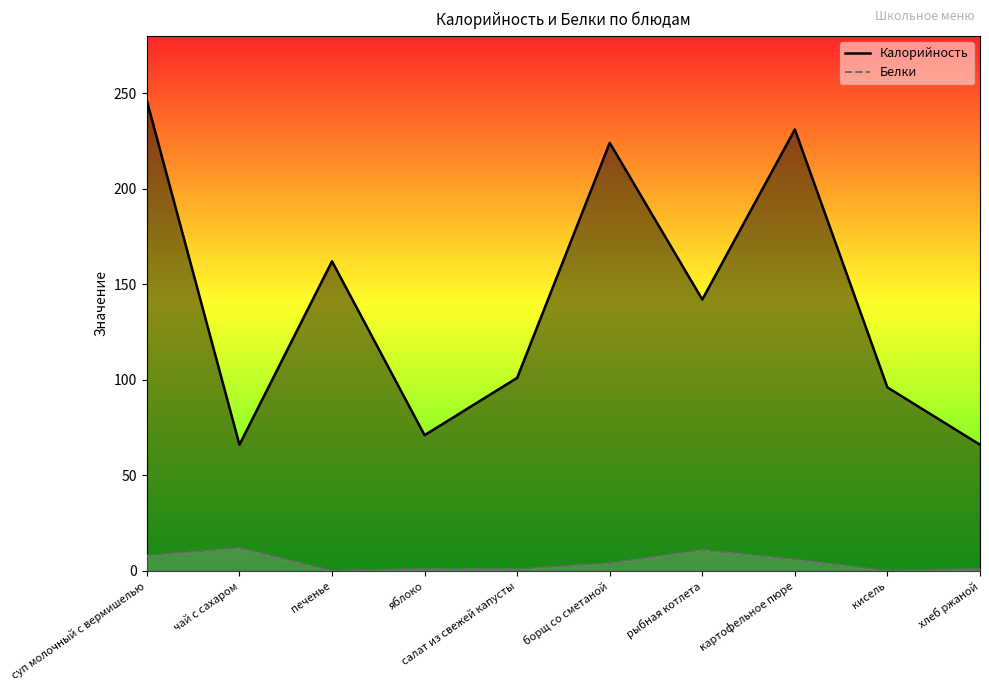

Reading left to right, transcribe all the data shown in this chart.

Калорийность: 246	66	162	71	101	224	142	231	96	66
Белки: 8	12	0	1	1	4	11	6	0	1